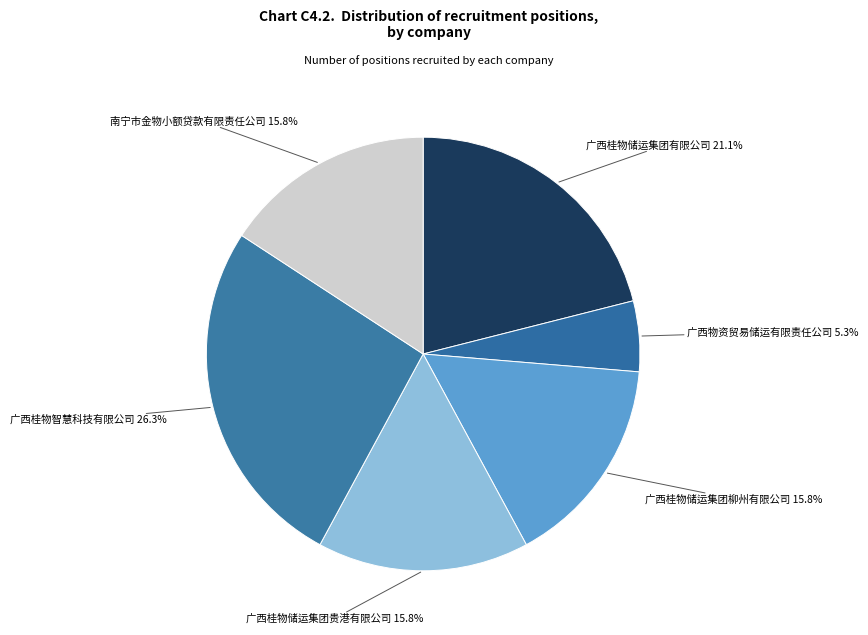

Count the number of slices in the pie.

6